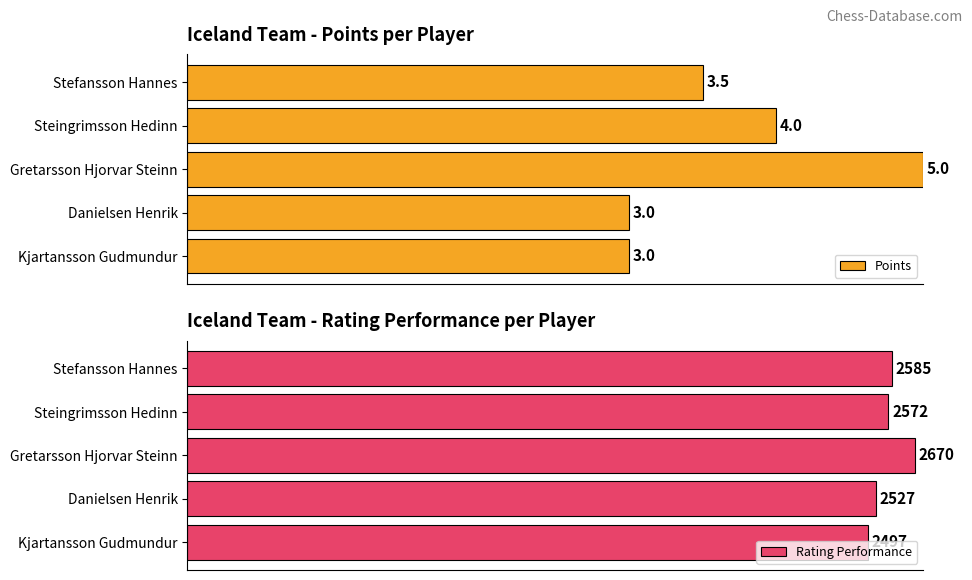

Is it true that Rating Performance equals 49.6 at Stefansson Hannes?

False